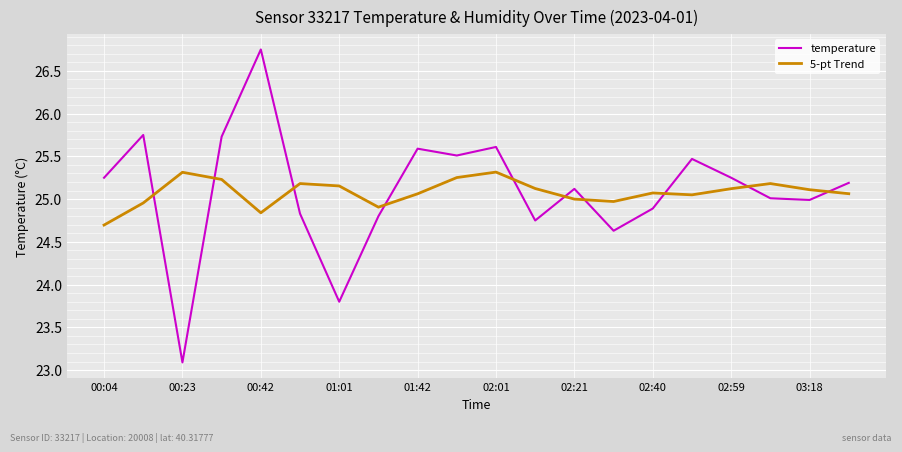

What is the difference between the maximum and minimum values in the 5-pt Trend series?

0.6